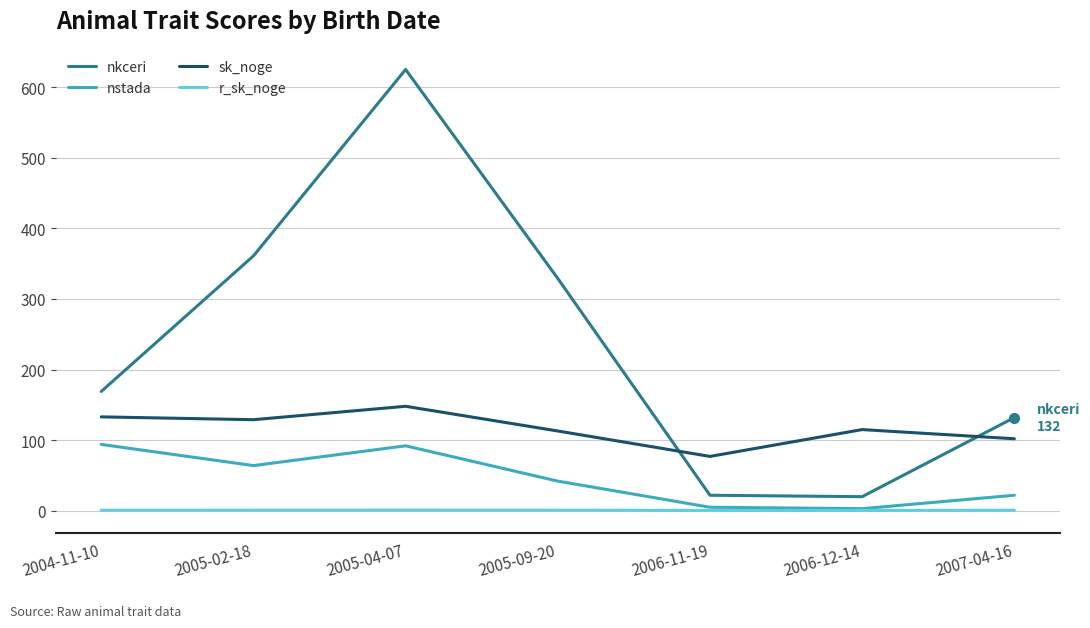

What is the sum of the sk_noge values at 2005-04-07 and 2007-04-16?

250.0